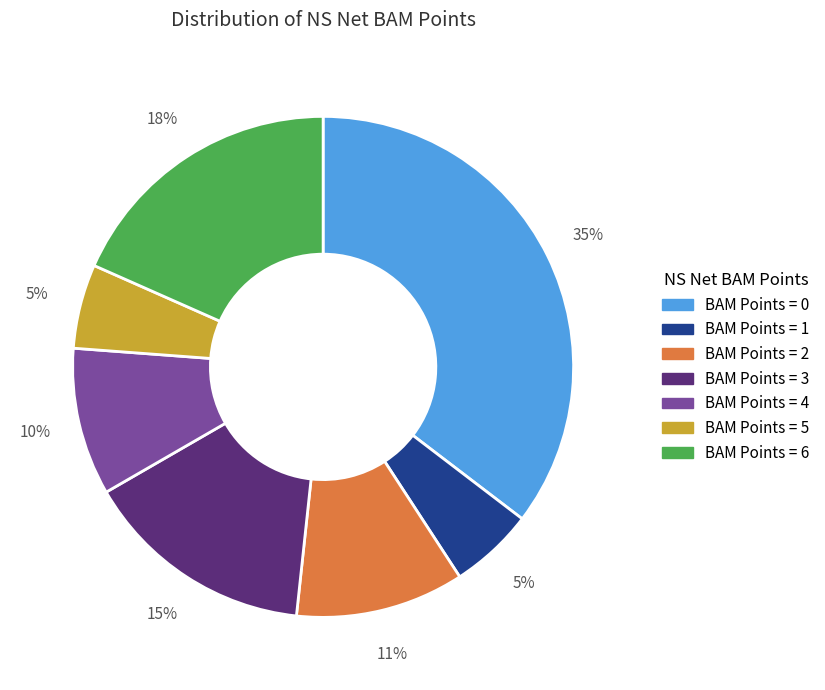

Is there any slice that represents more than half of the pie?

No